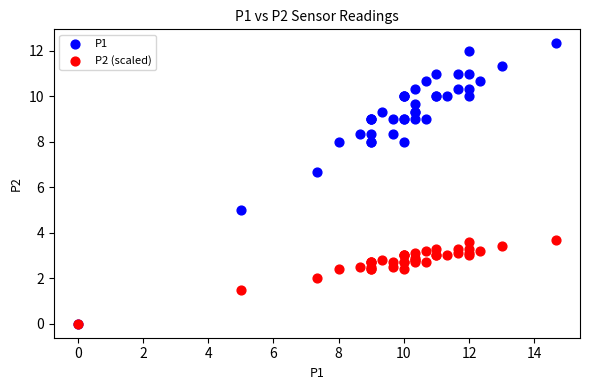

Across all series, what Y value is closest to 6?

6.7